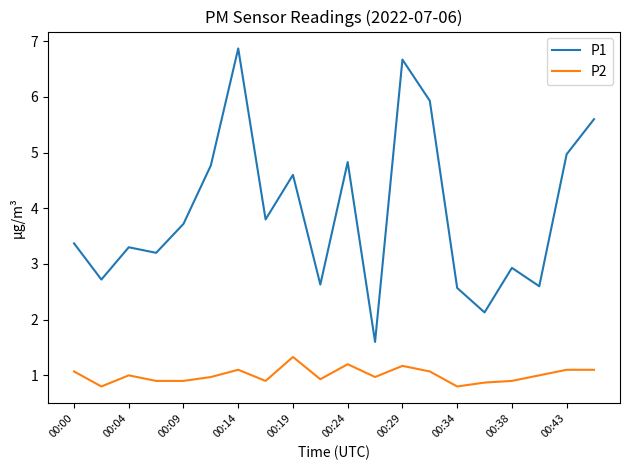

Reading left to right, transcribe all the data shown in this chart.

P1: 3.4	2.7	3.3	3.2	3.7	4.8	6.9	3.8	4.6	2.6	4.8	1.6	6.7	5.9	2.6	2.1	2.9	2.6	5.0	5.6
P2: 1.1	0.8	1.0	0.9	0.9	1.0	1.1	0.9	1.3	0.9	1.2	1.0	1.2	1.1	0.8	0.9	0.9	1.0	1.1	1.1